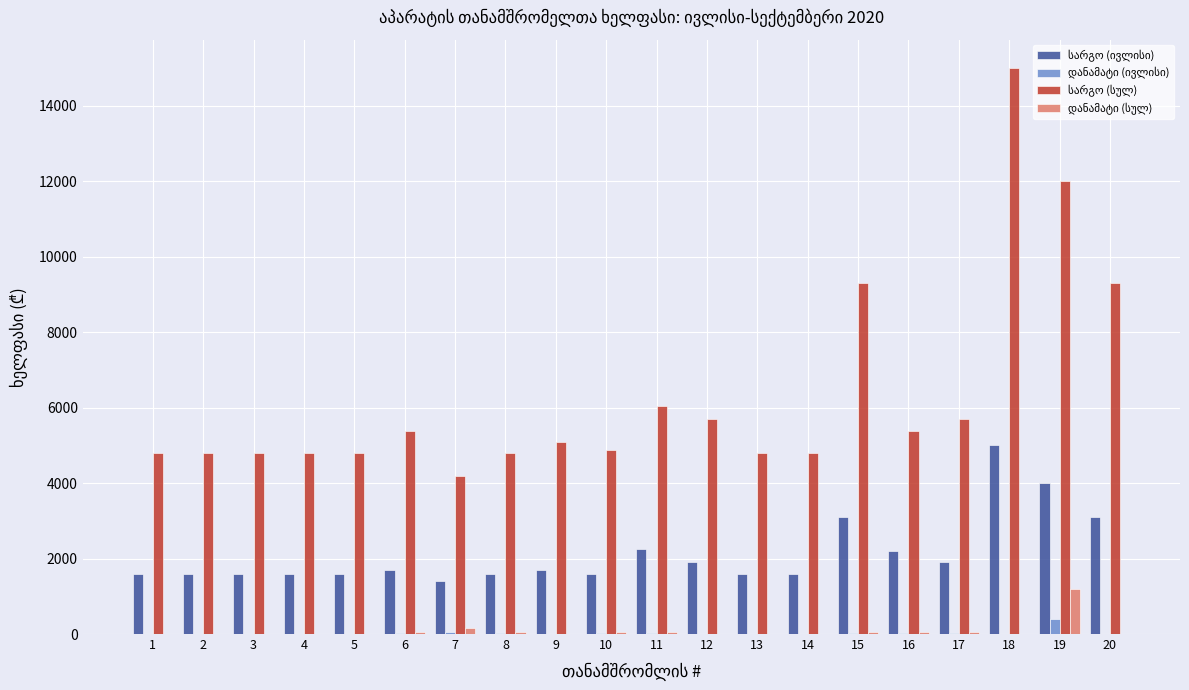

At which category is the sum across all series the highest?

18